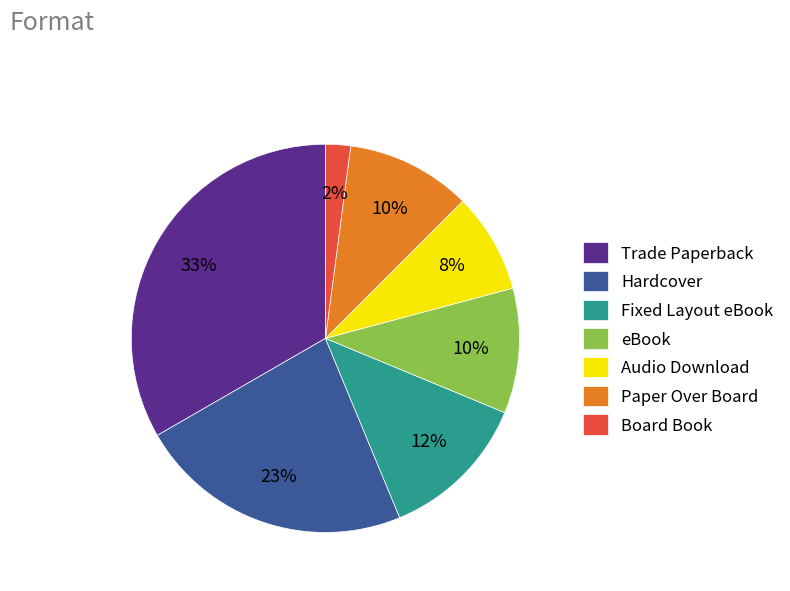

Count the number of slices in the pie.

7